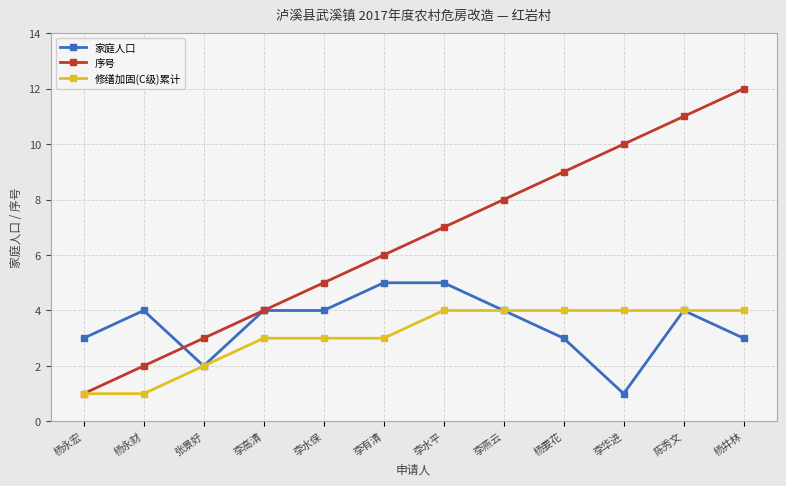

Does the chart have visible grid lines?

Yes